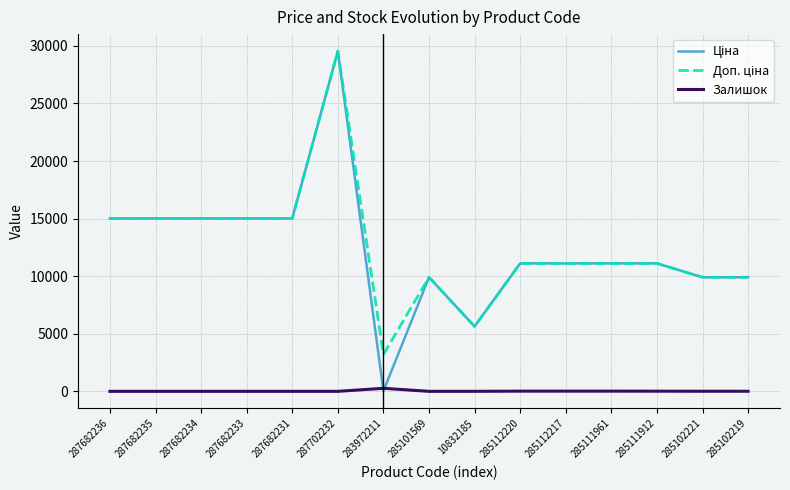

At which category is the sum across all series the highest?

287702232